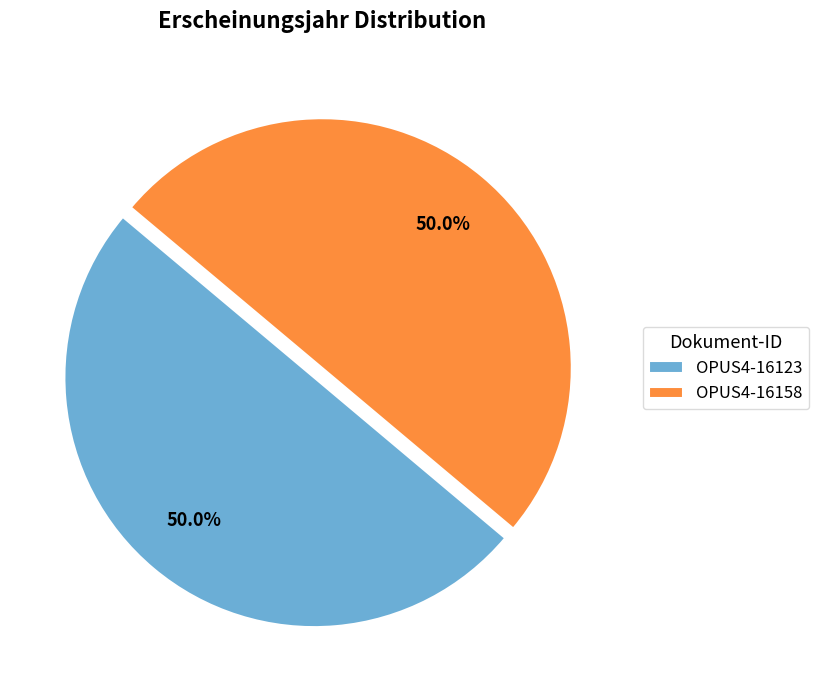

To the nearest percent, what is the average slice percentage?

50%